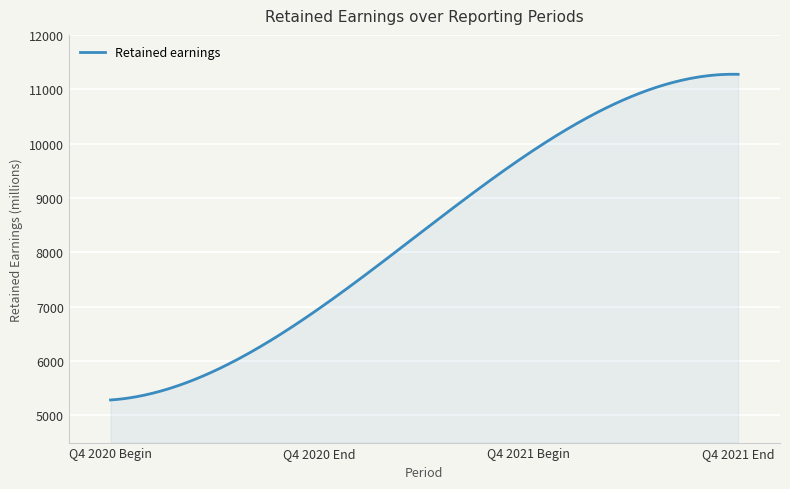

What is the difference between the maximum and minimum values?

5992.1